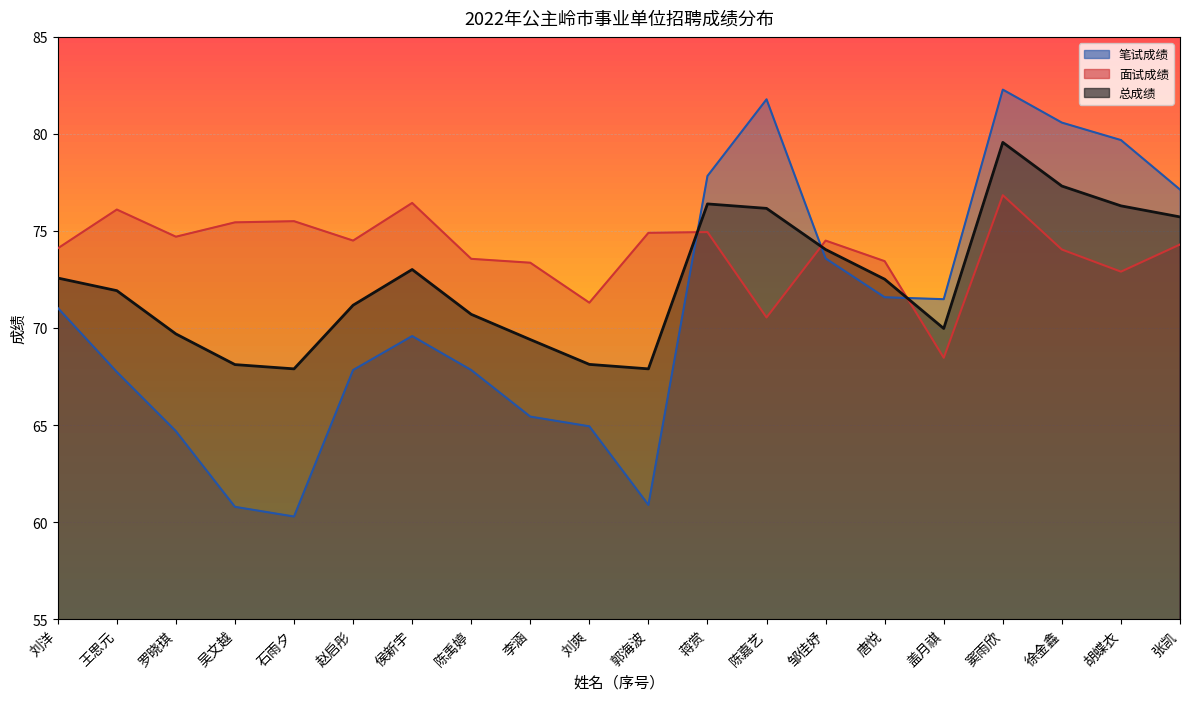

Which series ends up on top after the final intersection of 笔试成绩 and 总成绩?

笔试成绩